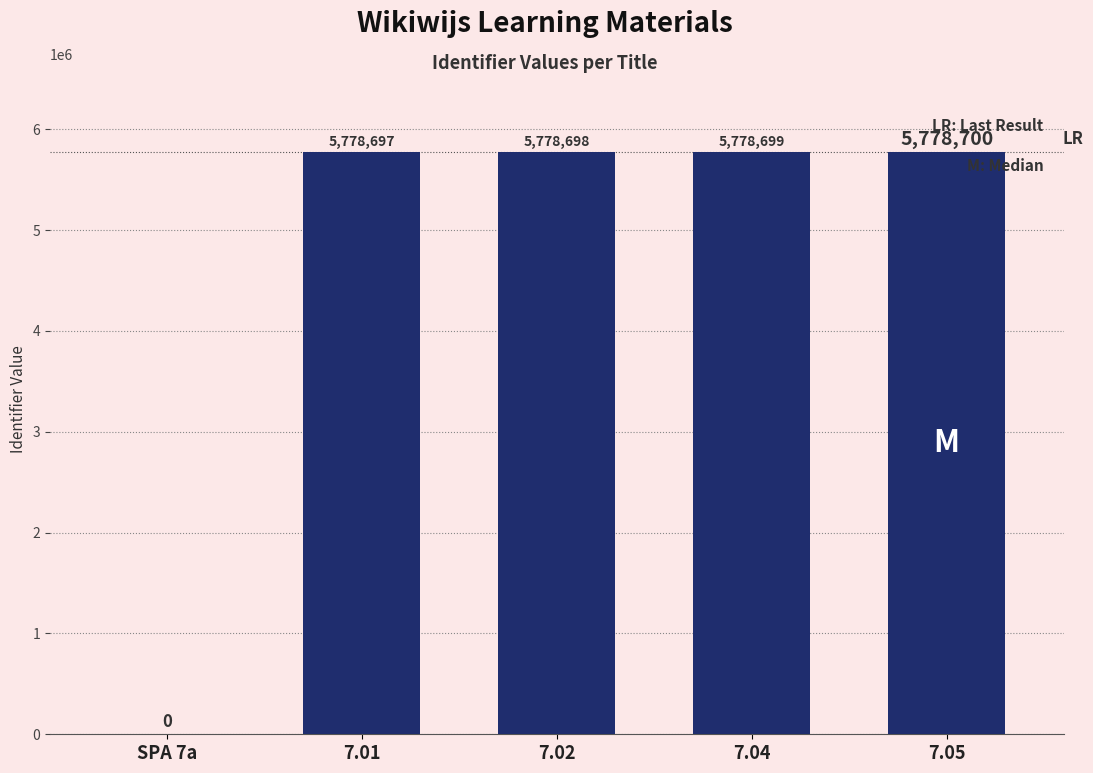

Reading left to right, list all the values displayed in this chart.

SPA 7a=0	7.01=5778697	7.02=5778698	7.04=5778699	7.05=5778700